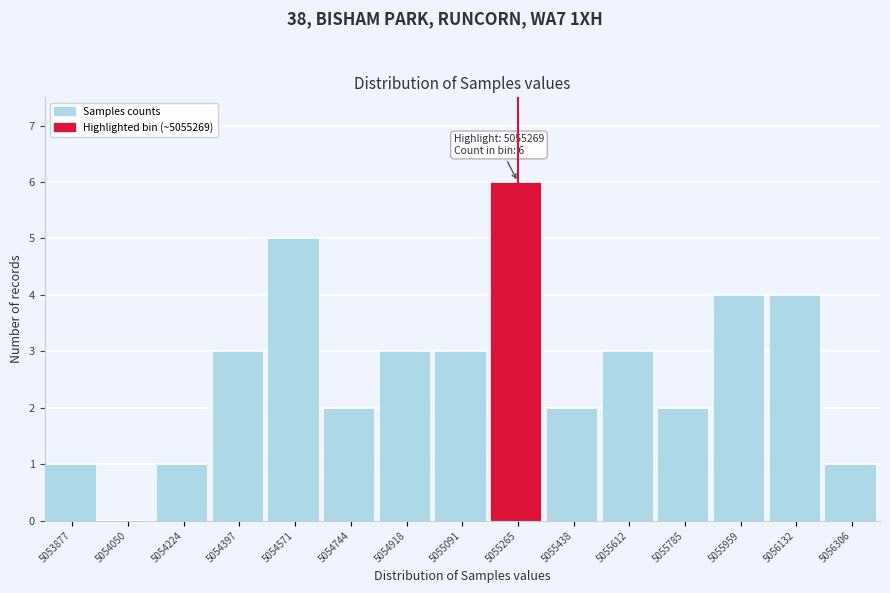

Reading left to right, transcribe all the data shown in this chart.

5053877=1	5054050=0	5054224=1	5054397=3	5054571=5	5054744=2	5054918=3	5055091=3	5055265=6	5055438=2	5055612=3	5055785=2	5055959=4	5056132=4	5056306=1